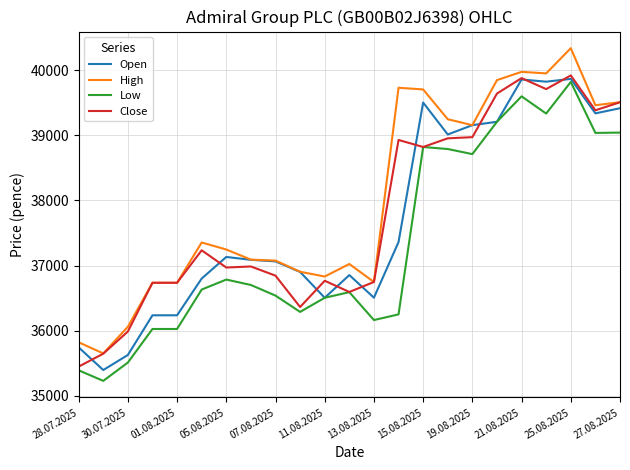

What is the smallest value displayed?

35231